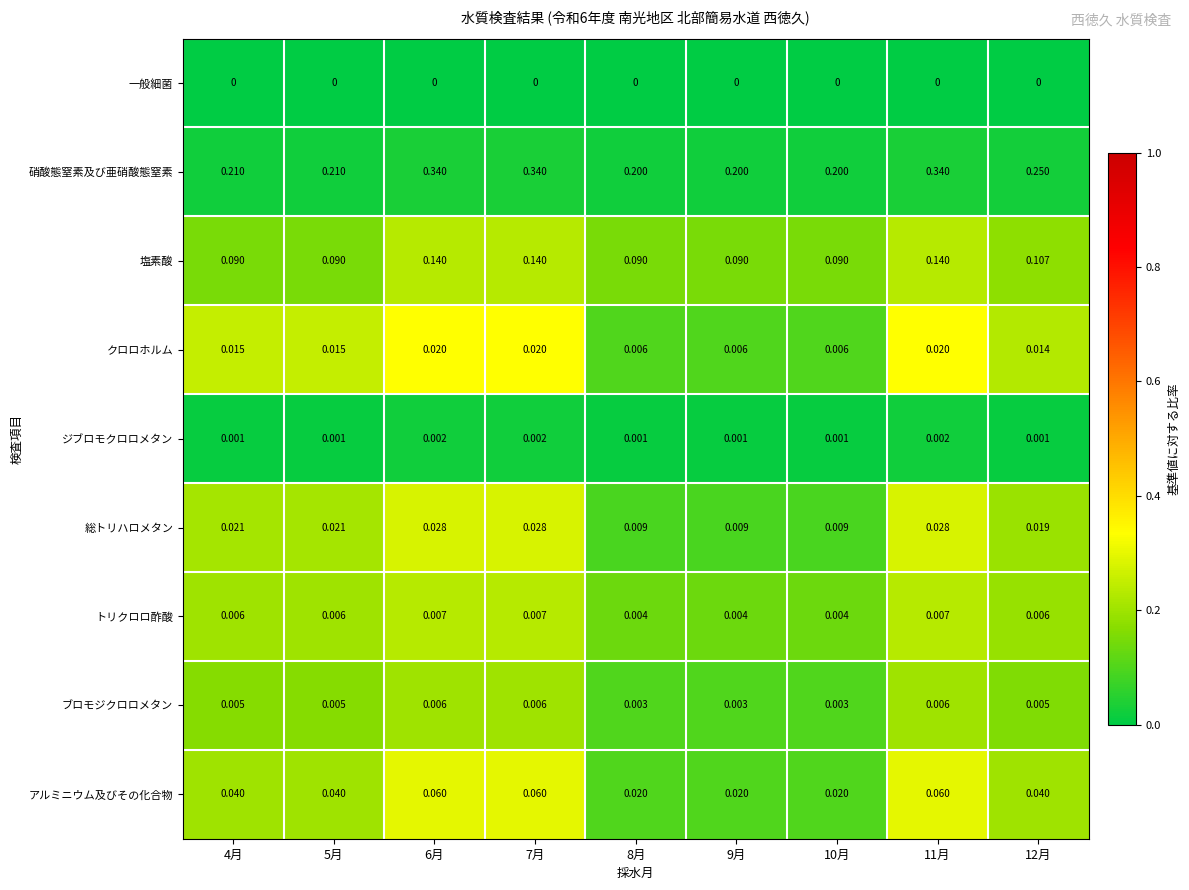

Rank the series by their maximum value, from highest to lowest.

硝酸態窒素及び亜硝酸態窒素, 塩素酸, アルミニウム及びその化合物, 総トリハロメタン, クロロホルム, トリクロロ酢酸, ブロモジクロロメタン, ジブロモクロロメタン, 一般細菌